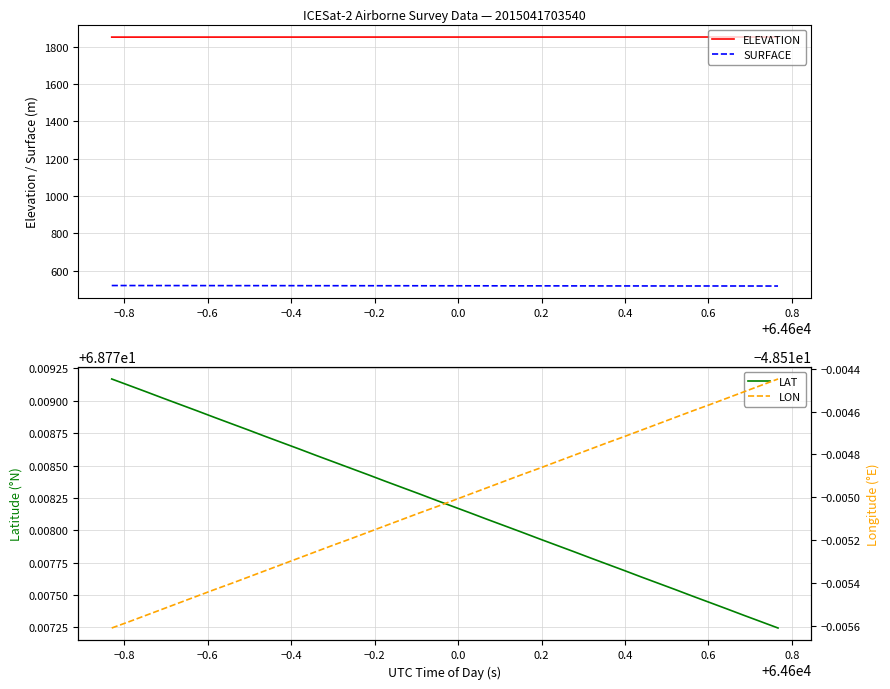

At how many categories does at least one series exceed 292?

40